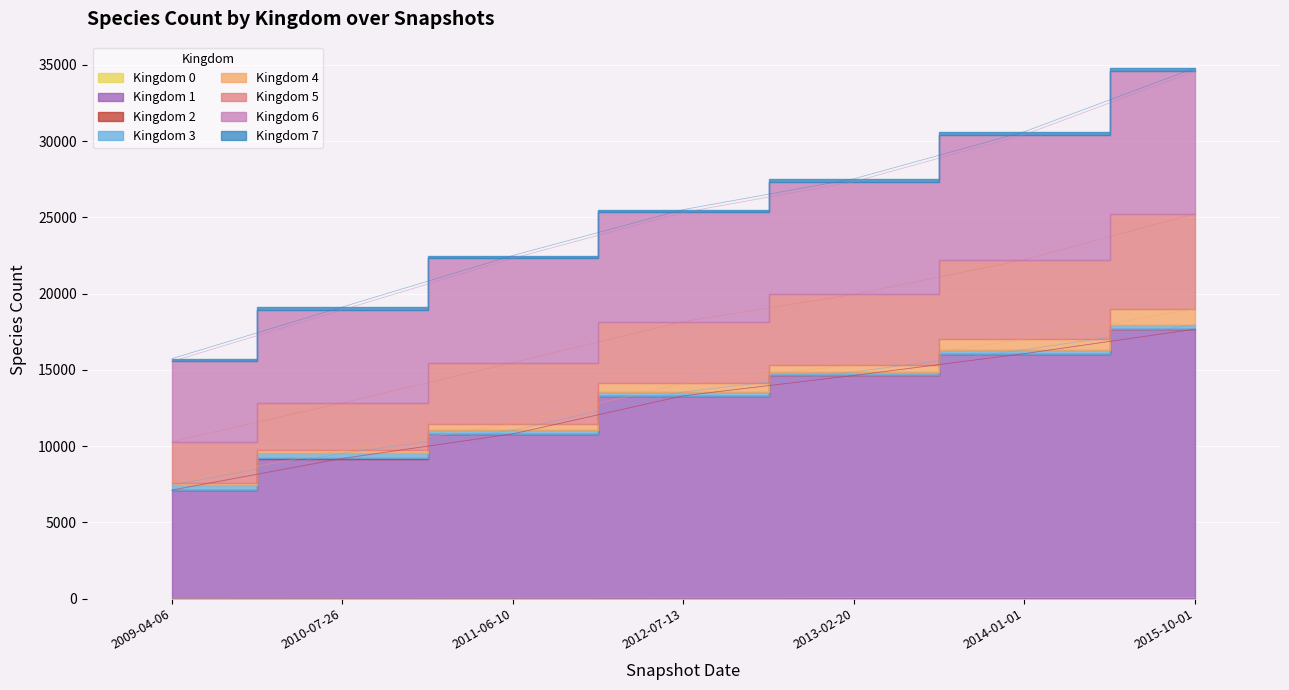

The value of 6 at 2013-02-20 is 8196. True or false?

False